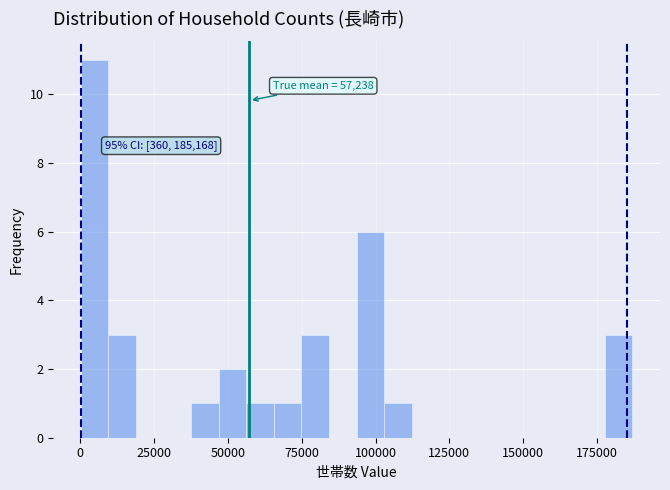

Read against the x-axis, roughly where is the centre of the tallest bar?

5000